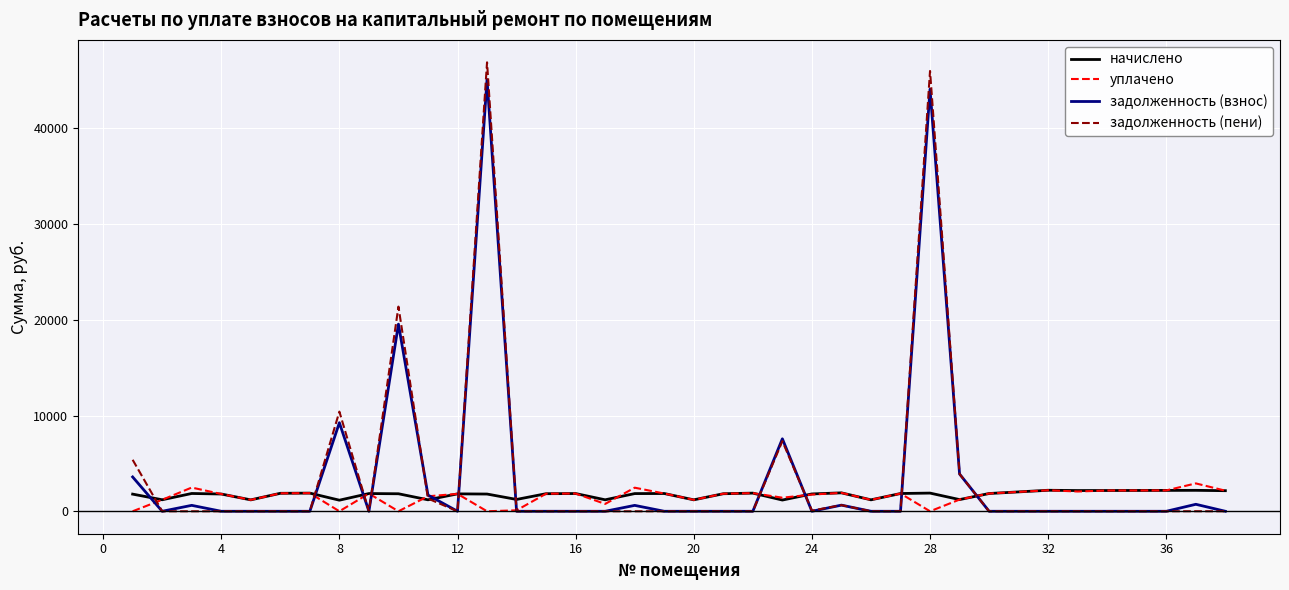

How many values in the уплачено series exceed 1836?

18